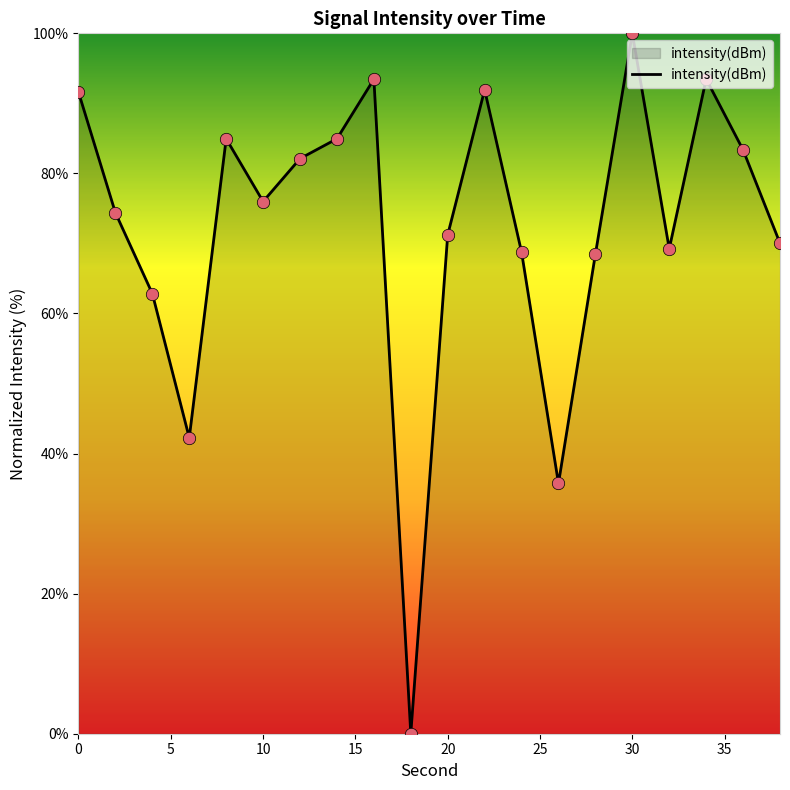

What is the difference between the maximum and minimum values?

100.0